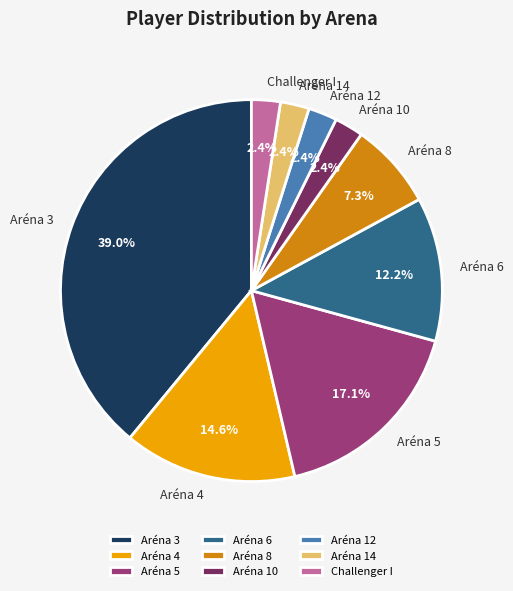

Do Aréna 5 and Aréna 4 together represent more than half of the pie?

No